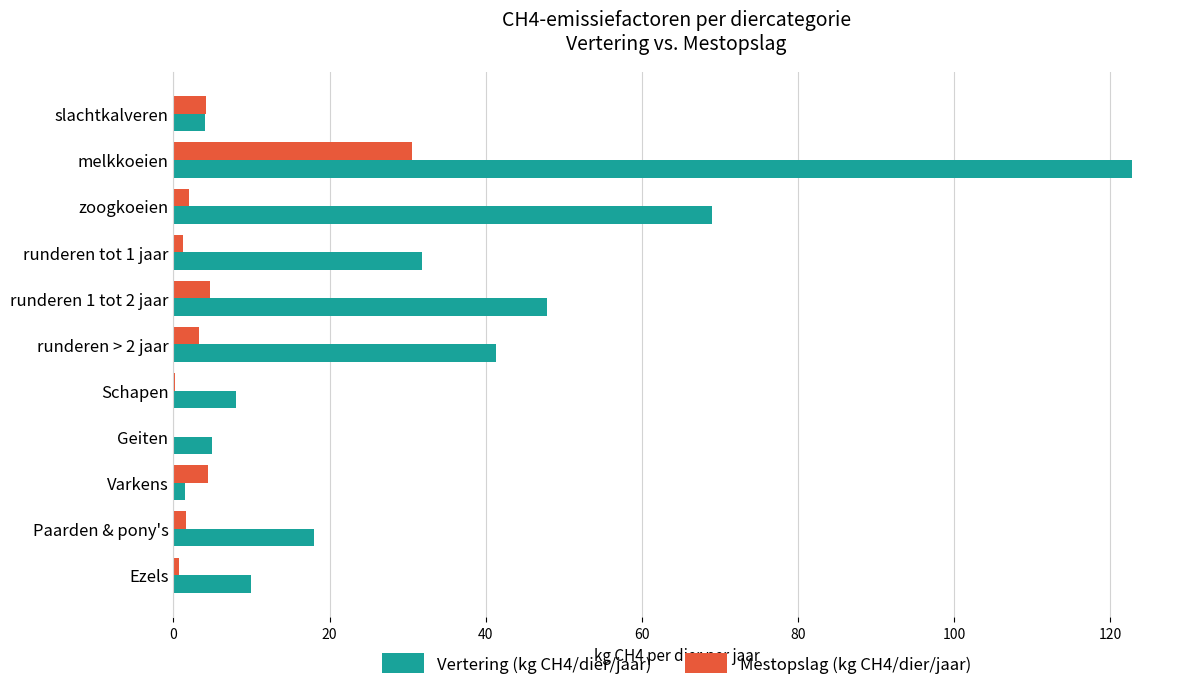

True or false: Vertering (kg CH4/dier/jaar) has a value of 122.8 at melkkoeien.

True